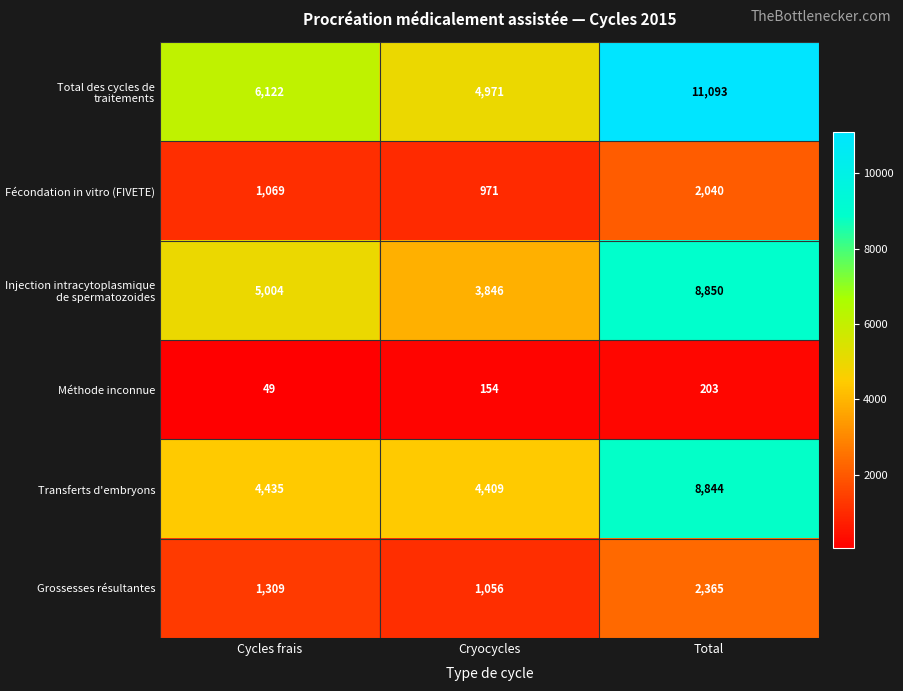

What is the total value across all series at Total?

33395